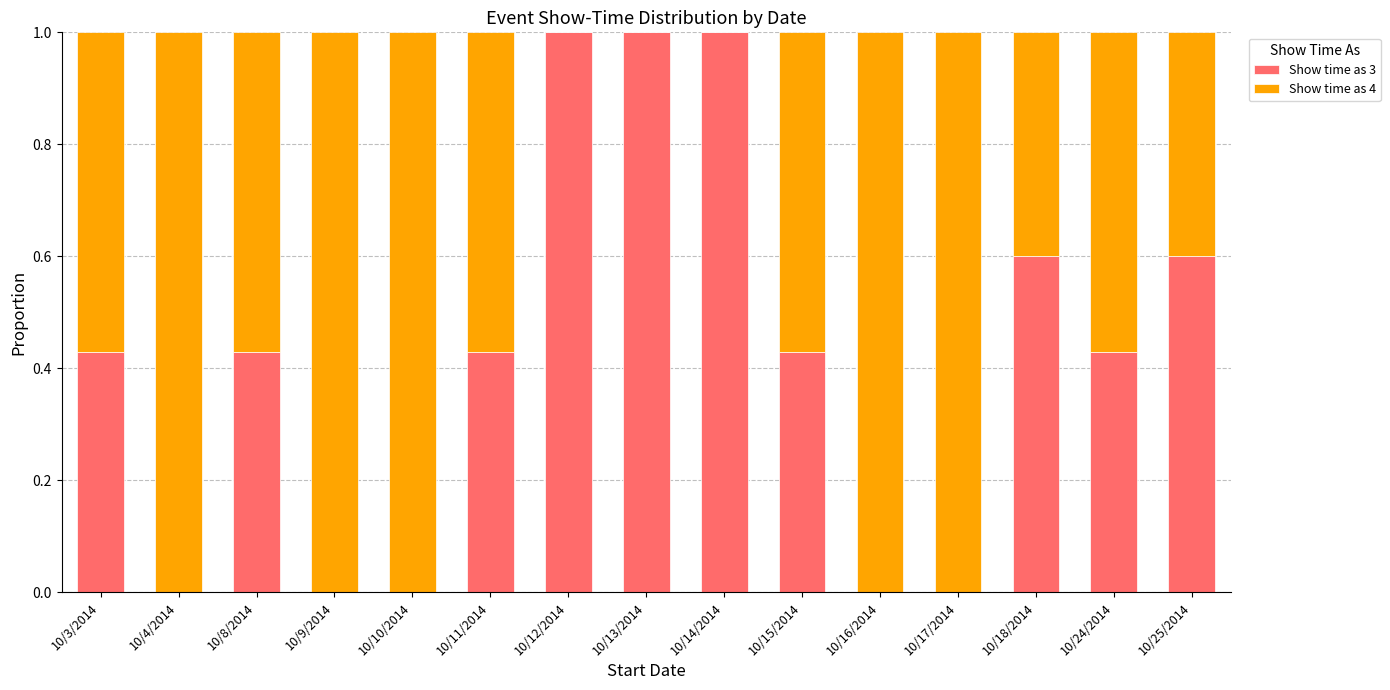

True or false: Show time as 3 has a value of 0.0 at 10/10/2014.

True